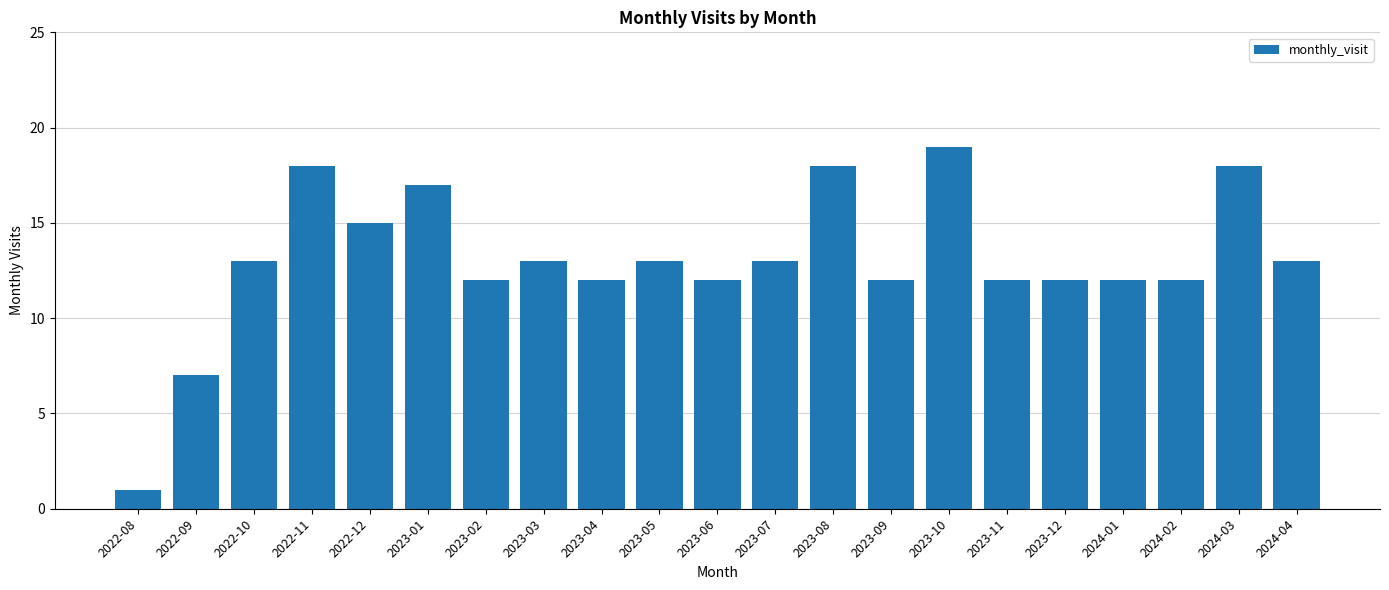

What is the sum of all values?

274